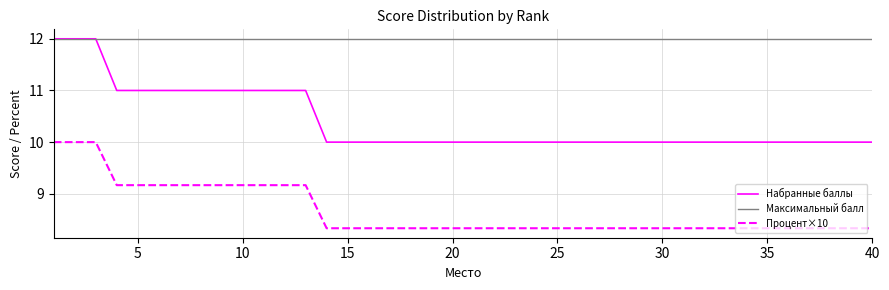

What is the lowest value of the Набранные баллы series?

10.0